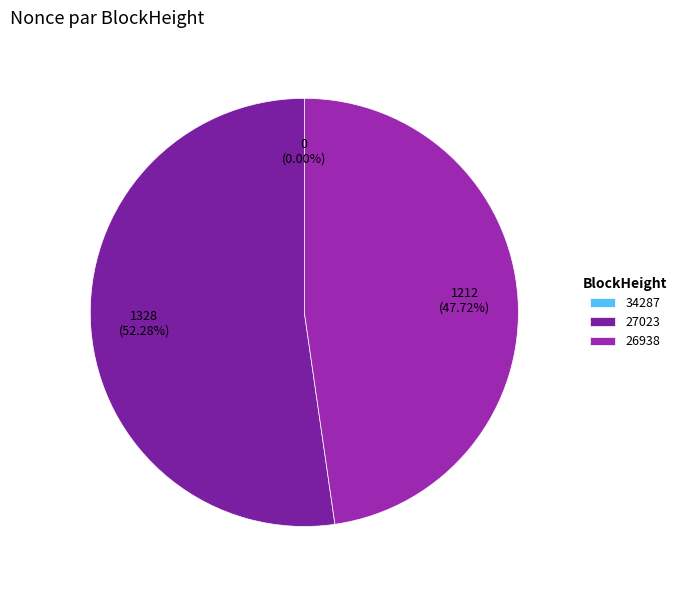

The 34287 slice represents 0% of the pie. True or false?

True